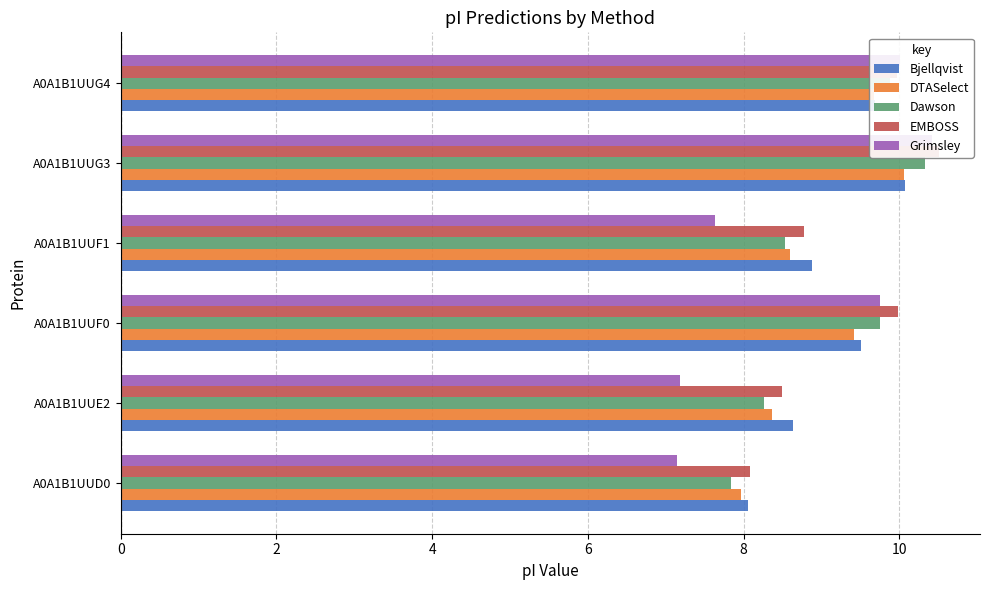

How many bars are there in total?

30